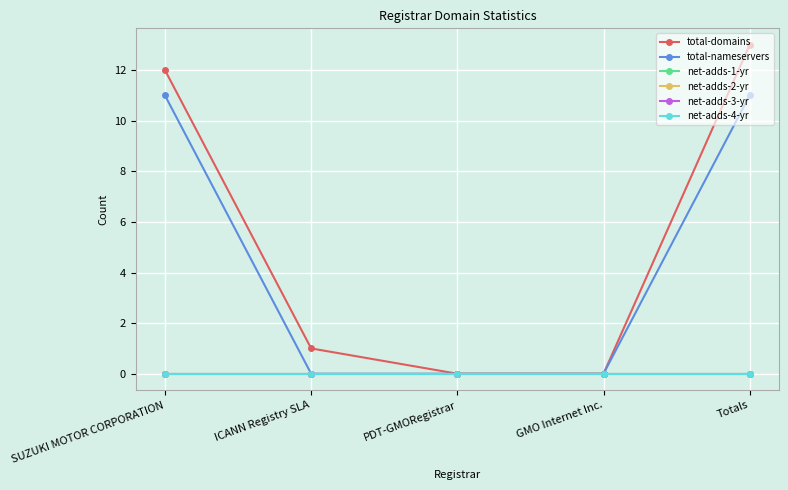

Is it true that net-adds-2-yr equals 0 at GMO Internet Inc.?

True